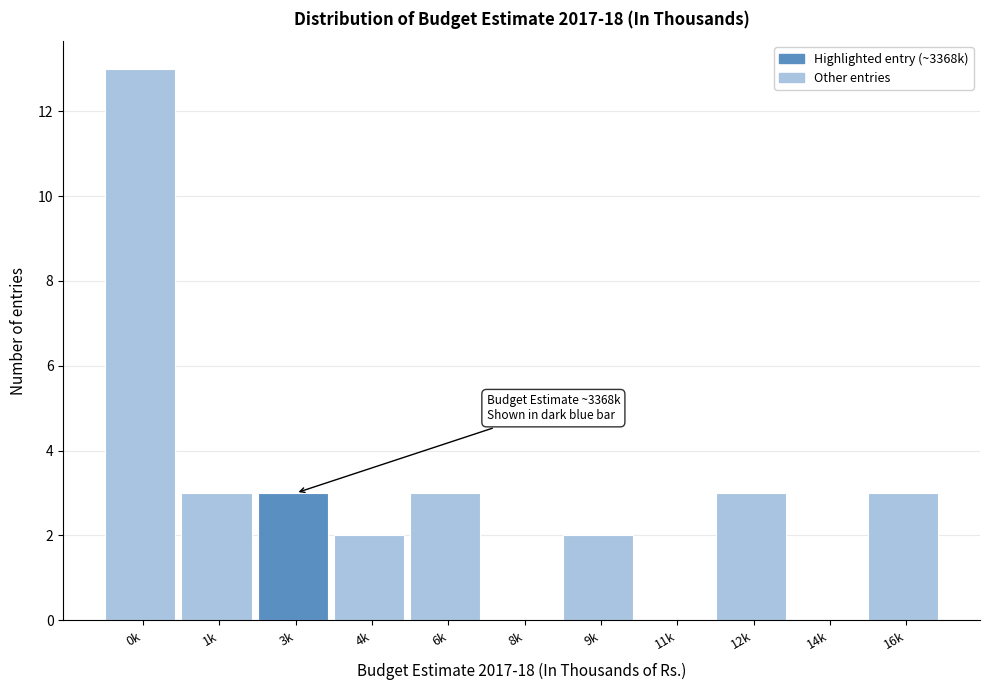

Reading right to left, what are all the values shown in this chart?

16k=3	14k=0	12k=3	11k=0	9k=2	8k=0	6k=3	4k=2	3k=3	1k=3	0k=13